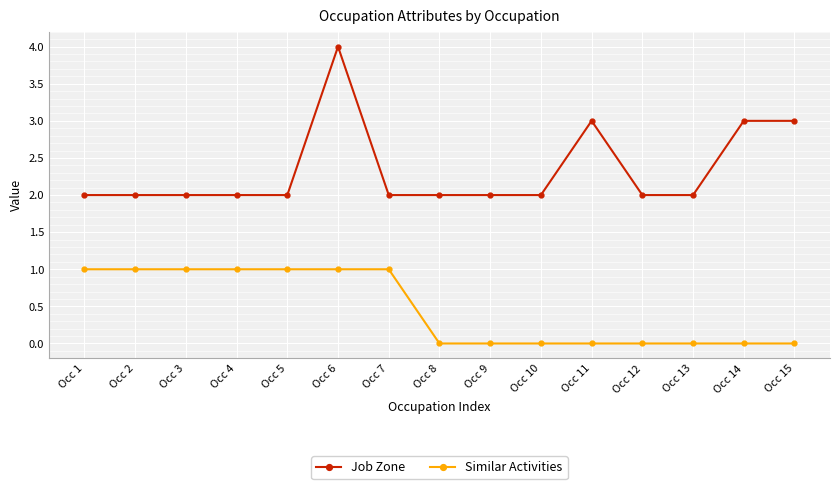

List the series in order of their overall mean, lowest first.

Similar Activities, Job Zone